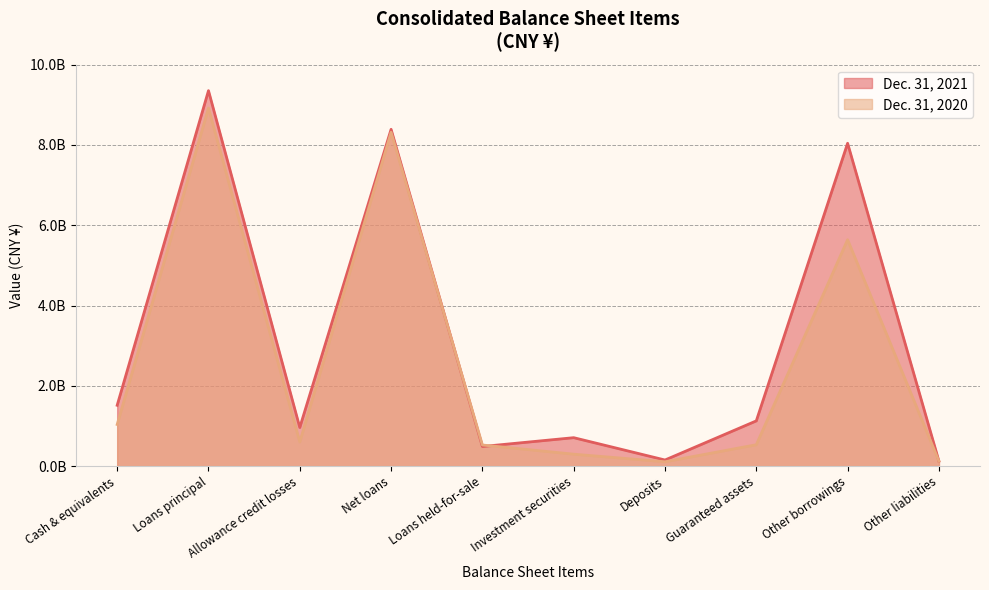

What is the difference between the maximum and minimum values in the Dec. 31, 2021 series?

9227182371